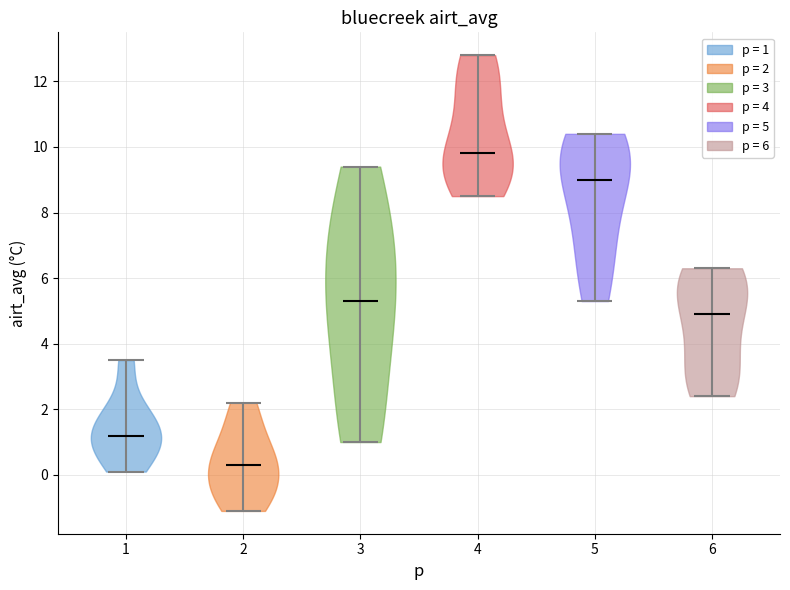

Reading left to right, read every violin against the y-axis: where its median line is, and the lowest and highest points it reaches. The values are not printed on the chart, so give them approximately, as read against the axis.

1: median line 1.2, lowest point 0.2, highest point 3.6
2: median line 0.4, lowest point -1.0, highest point 2.2
3: median line 5.4, lowest point 1.0, highest point 9.4
4: median line 9.8, lowest point 8.6, highest point 12.8
5: median line 9.0, lowest point 5.4, highest point 10.4
6: median line 5.0, lowest point 2.4, highest point 6.4